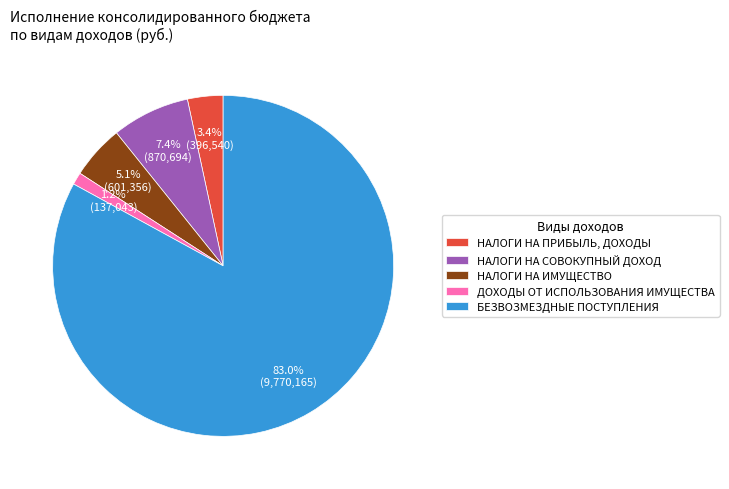

Does БЕЗВОЗМЕЗДНЫЕ ПОСТУПЛЕНИЯ represent more than half of the total?

Yes